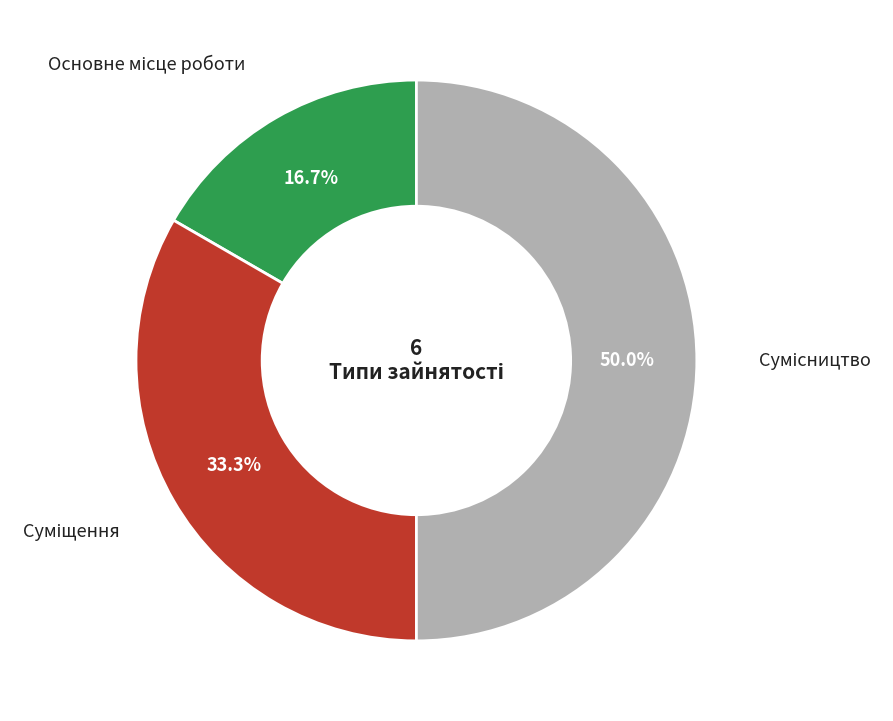

What is the smallest slice in the pie chart?

Основне місце роботи